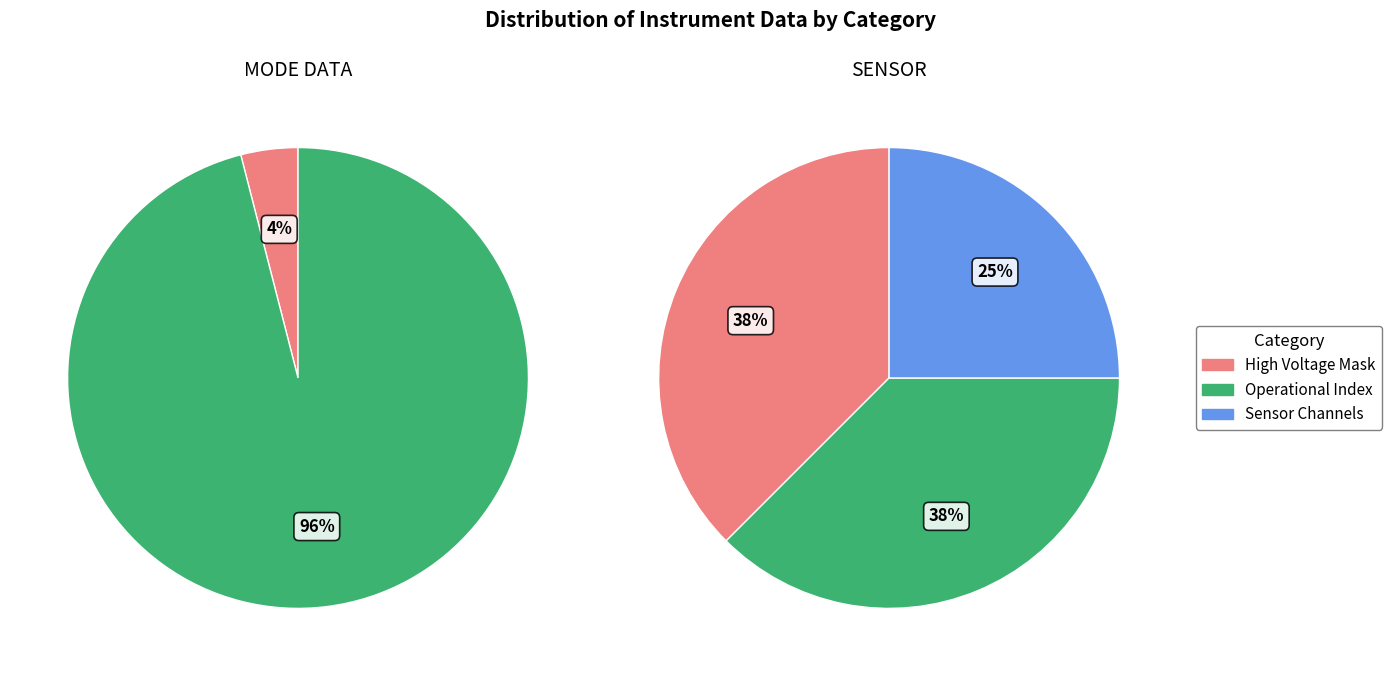

Is Operational Index the majority of the pie?

Yes